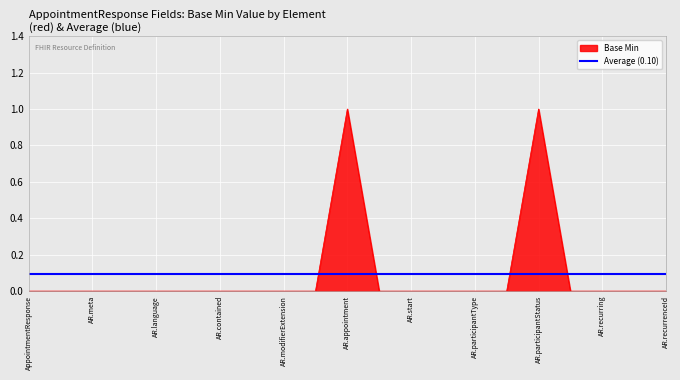

The value of Base Min at AR.language is -1. True or false?

False